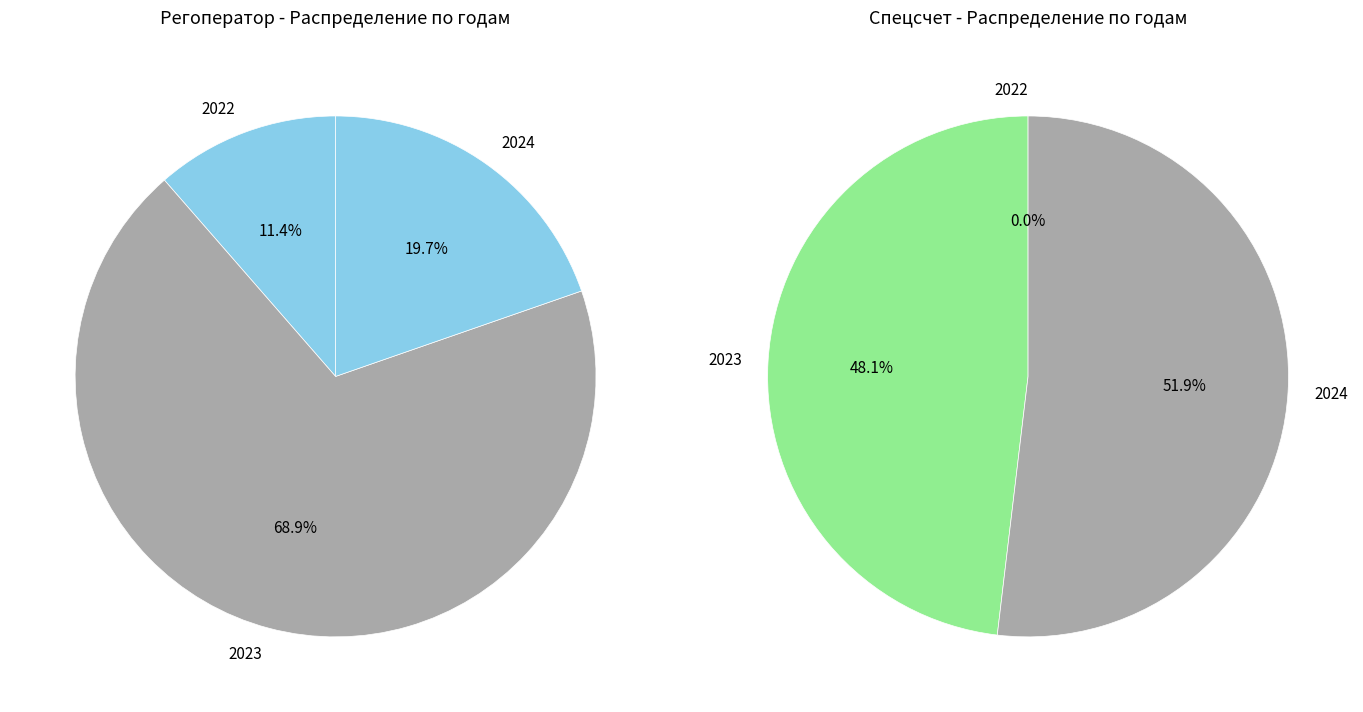

Which has a higher value, 2023 or 2024?

2023